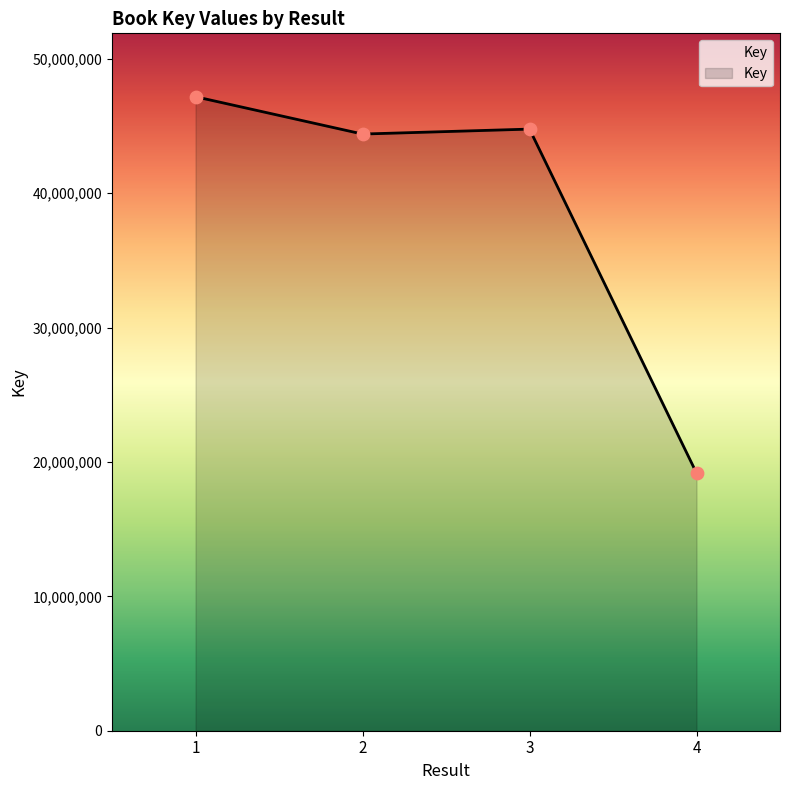

What is the change in value from 2 to 3?

+368990